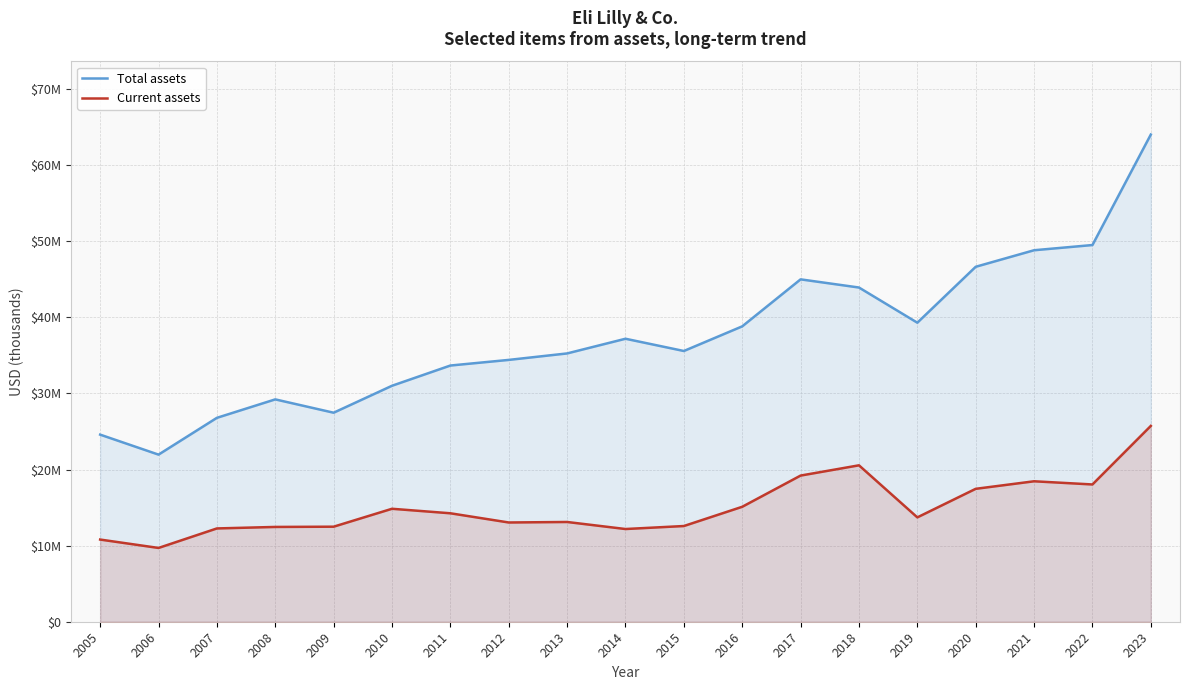

In Total assets, how many points are higher than both neighbors (excluding endpoints)?

3